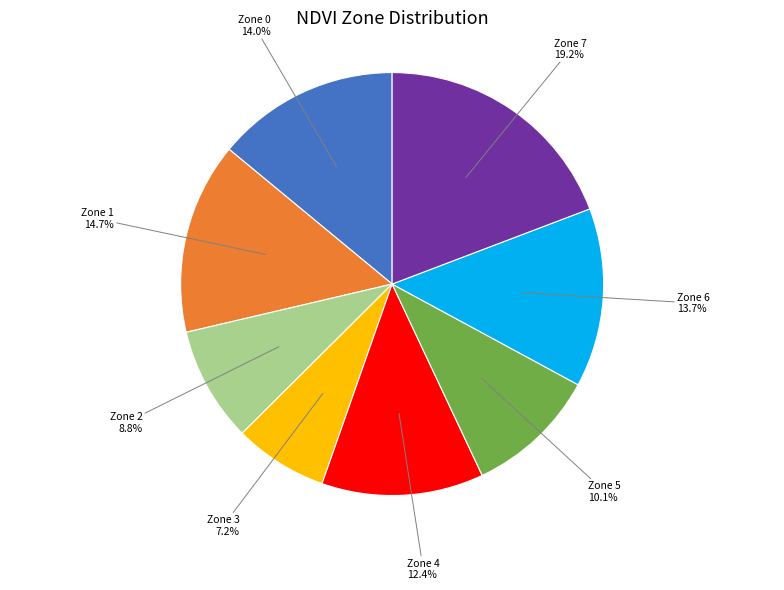

How many segments does this pie chart have?

8